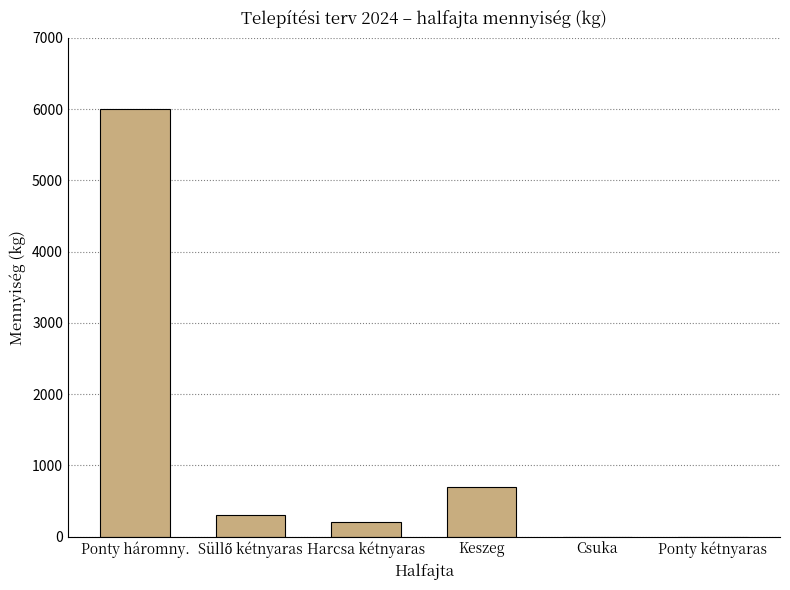

True or false: the data shows 6000 at Ponty háromny..

True